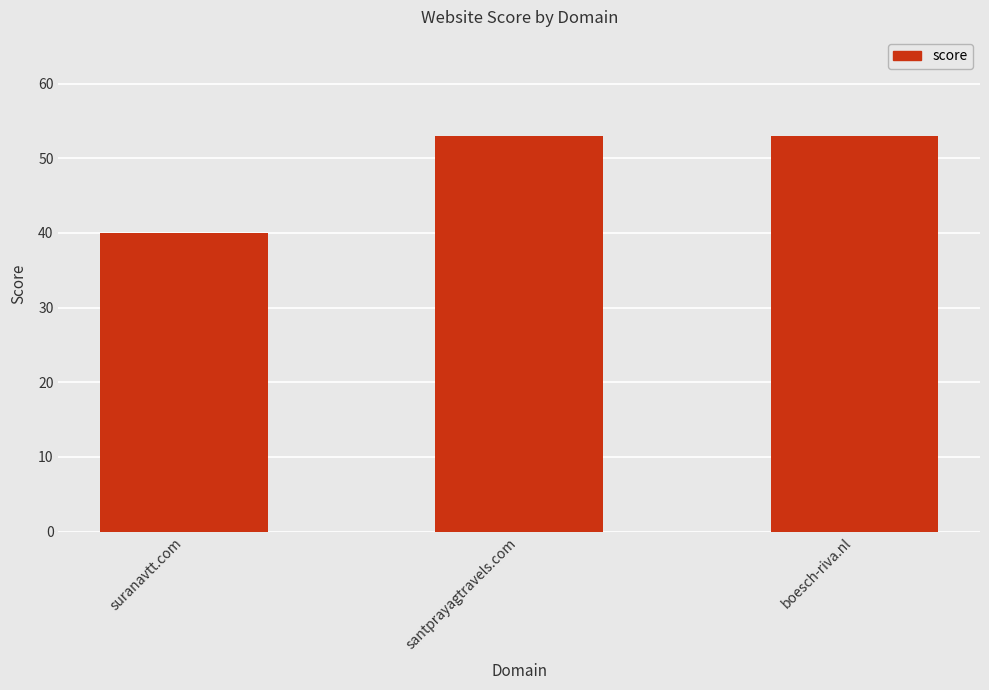

What is the label of the 2nd bar from the left?

santprayagtravels.com